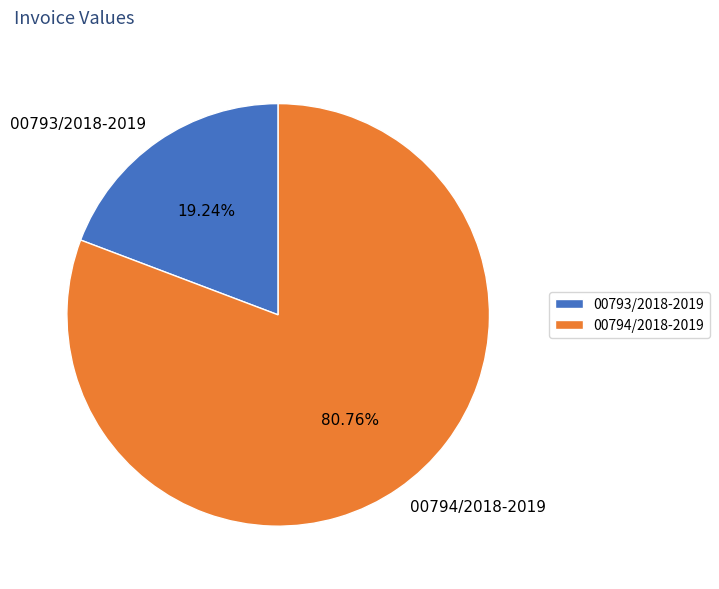

Is there a majority slice in this chart?

Yes